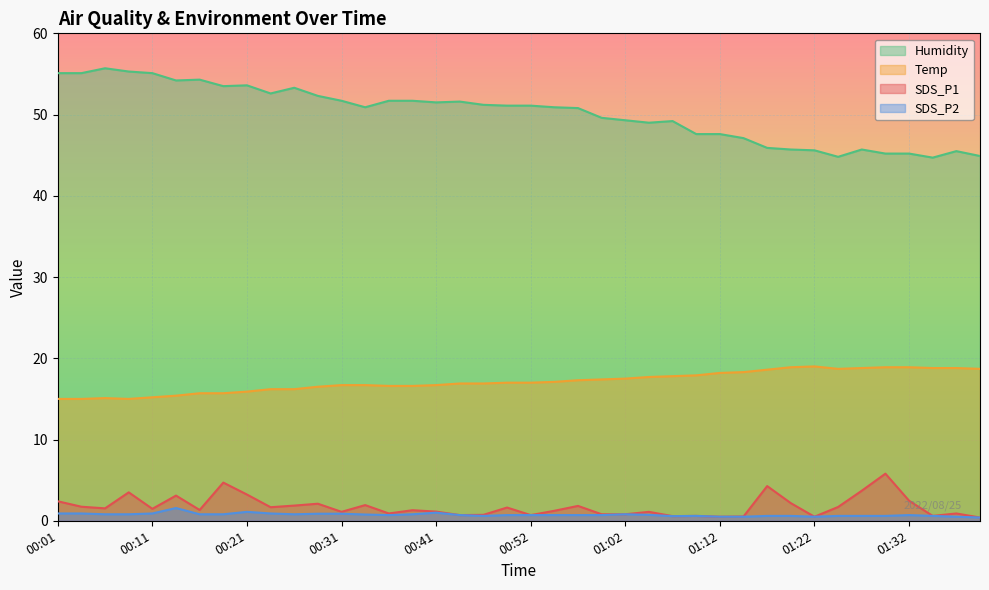

True or false: SDS_P1 and Humidity cross at least once.

False